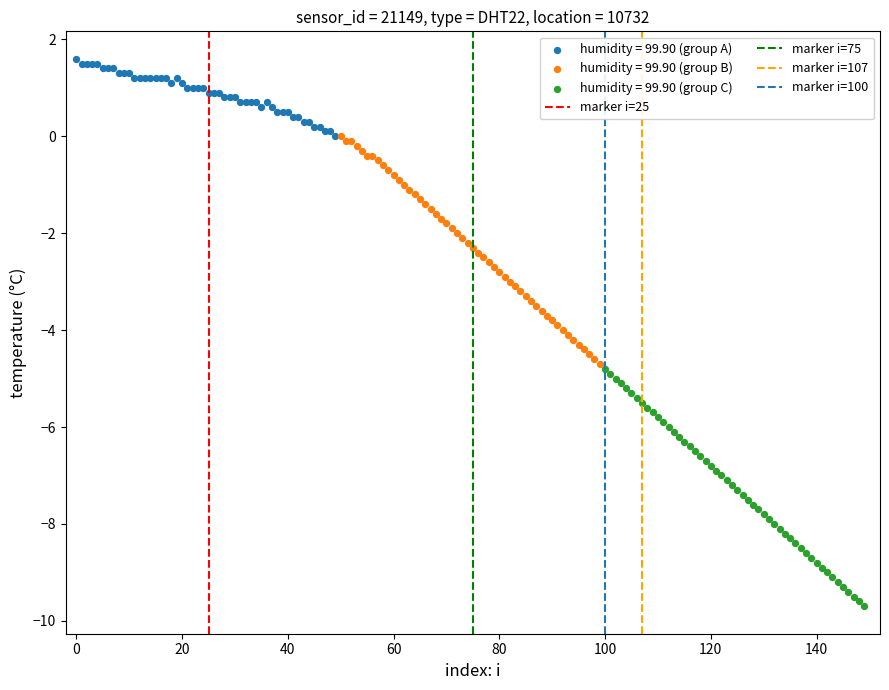

Which series has the widest spread of Y values?

humidity = 99.90 (group C)